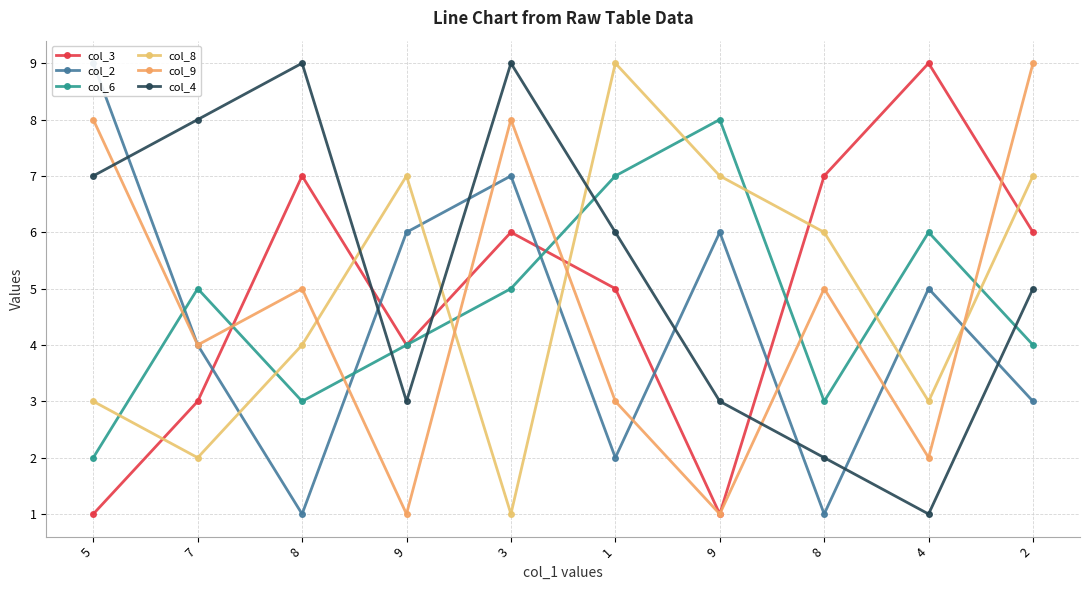

Does the chart have visible grid lines?

Yes